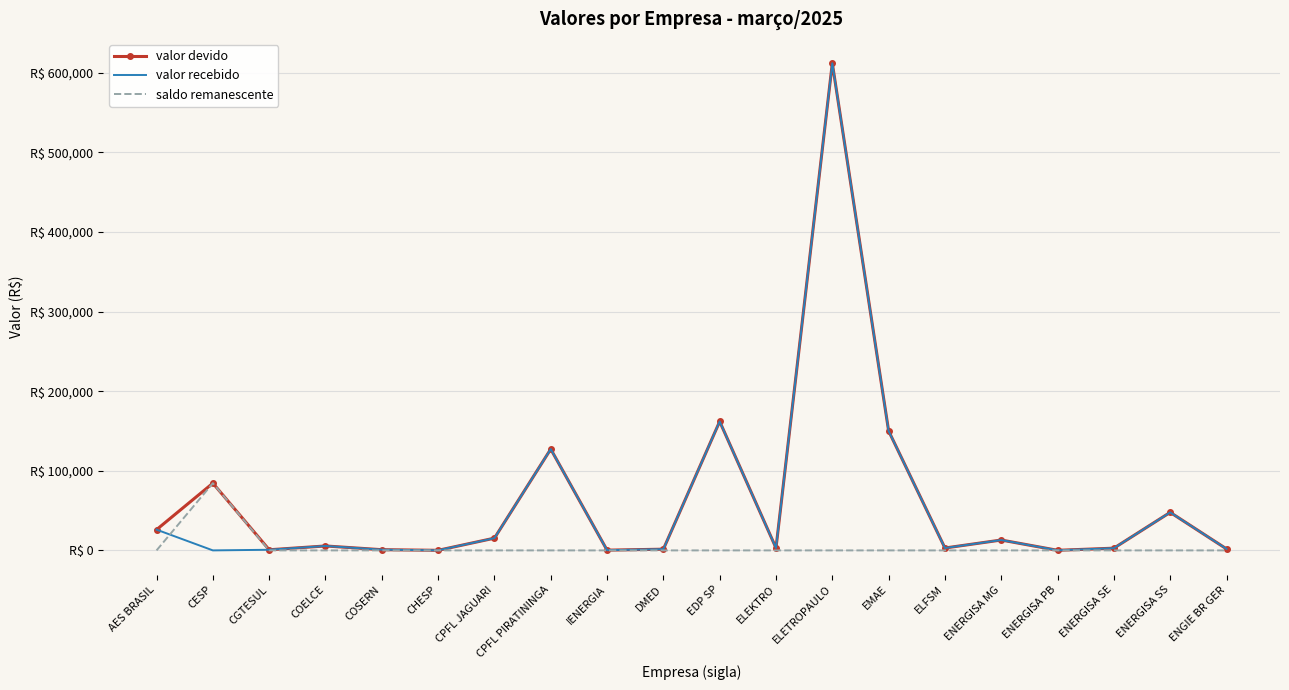

What are all the series names shown in the legend?

valor devido, valor recebido, saldo remanescente